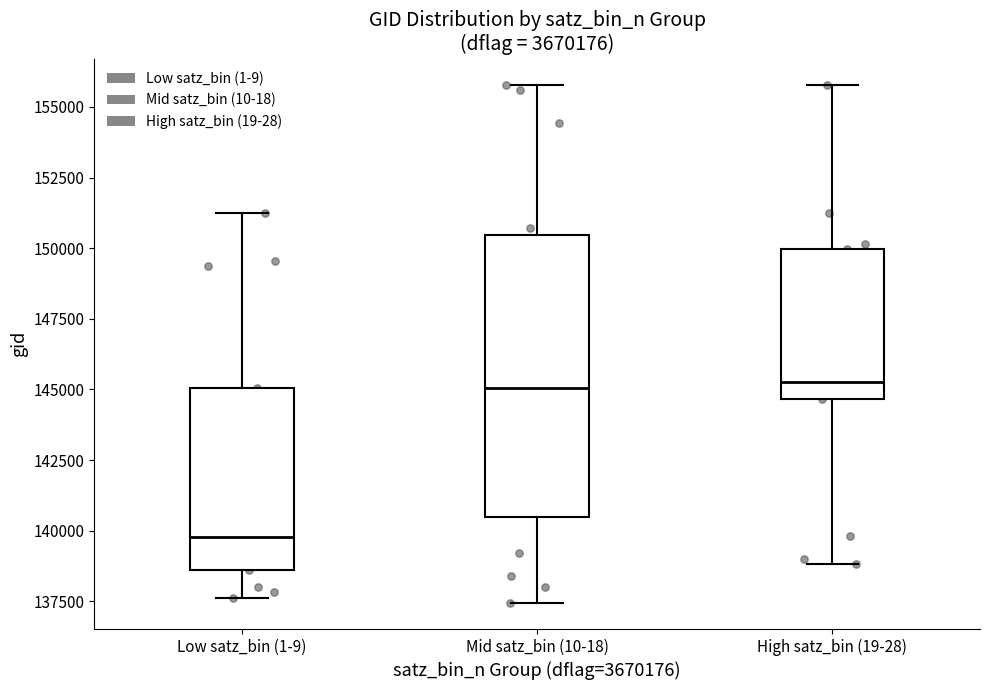

Comparing the boxes themselves (not the whiskers), which one is the tallest?

Mid satz_bin (10-18)